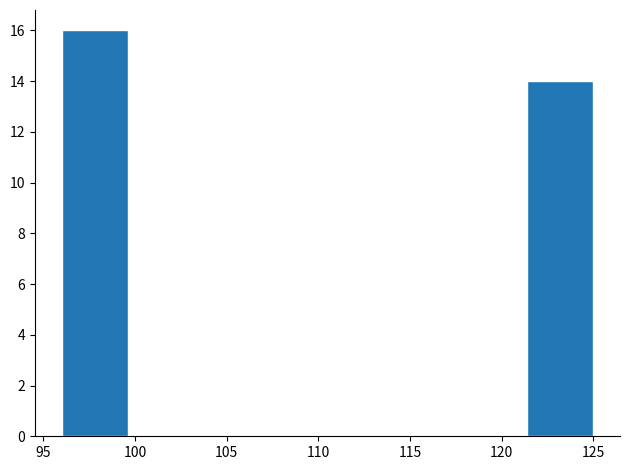

Reading left to right, list every bar in this chart as the range it spans on the x-axis followed by its height. Neither the bar edges nor the heights are printed on the chart, so give them approximately, as read against the axes.

96.0 to 99.5: 16
99.5 to 103.5: 0
103.5 to 107.0: 0
107.0 to 110.5: 0
110.5 to 114.0: 0
114.0 to 118.0: 0
118.0 to 121.5: 0
121.5 to 125.0: 14